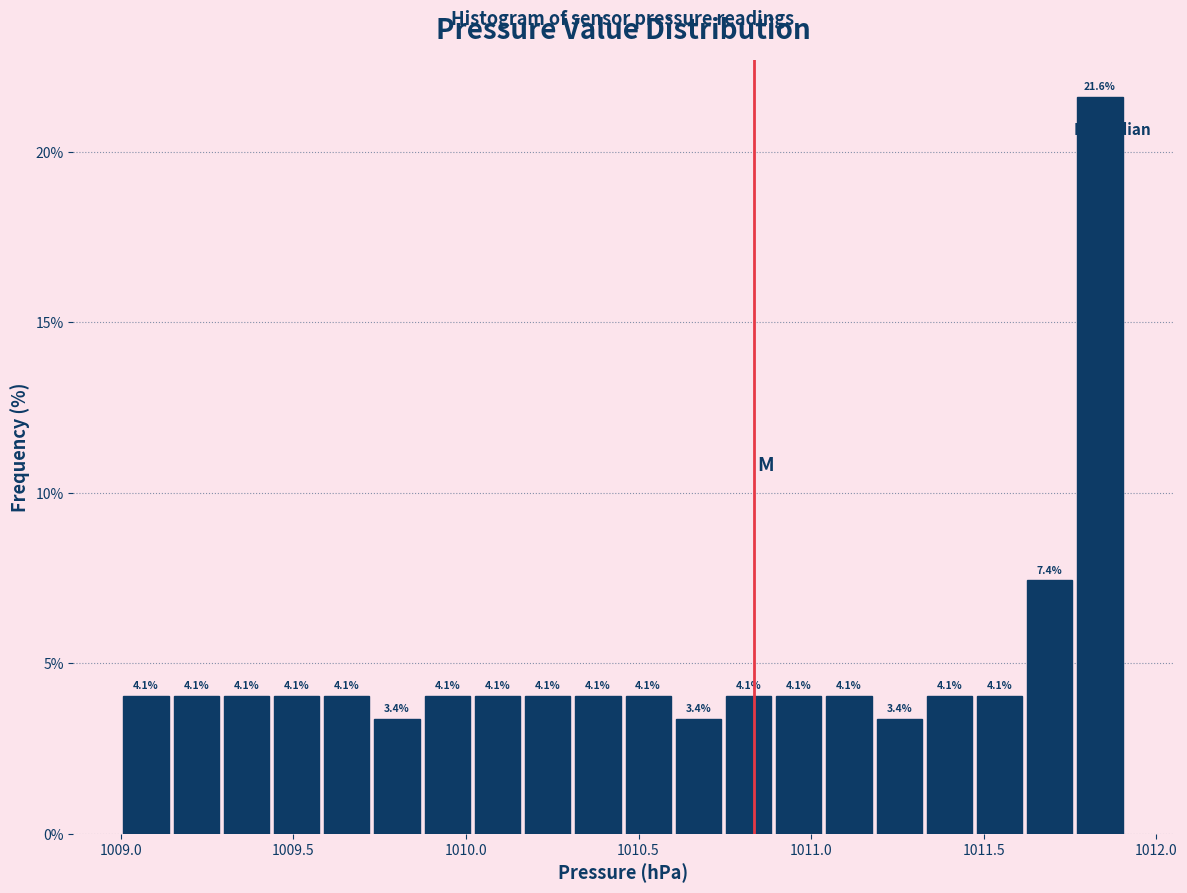

Read against the x-axis, roughly where is the centre of the tallest bar?

1011.85